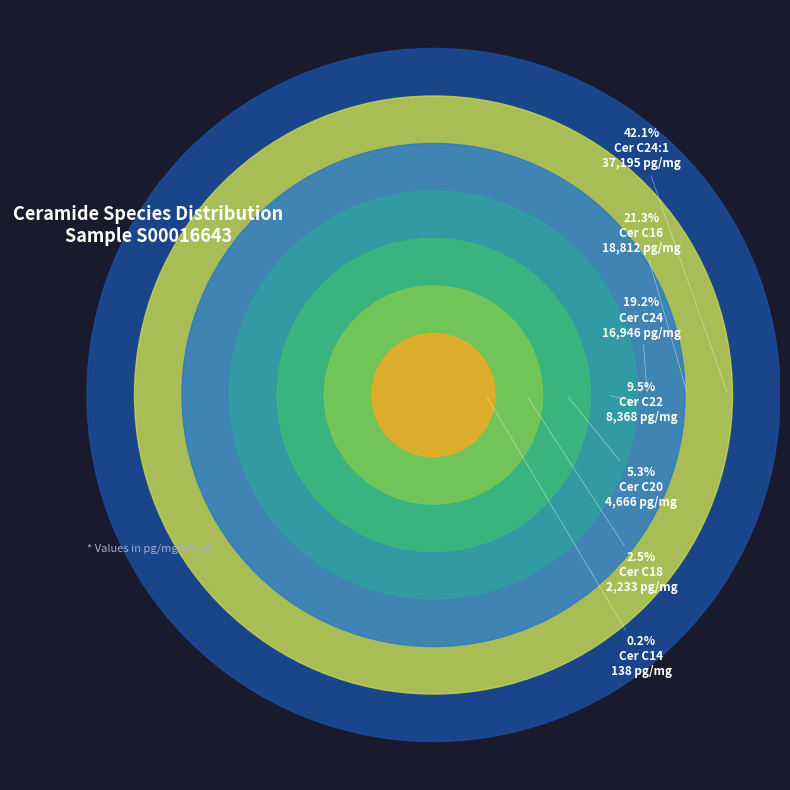

True or false: Cer C22 accounts for 4% of the total.

False